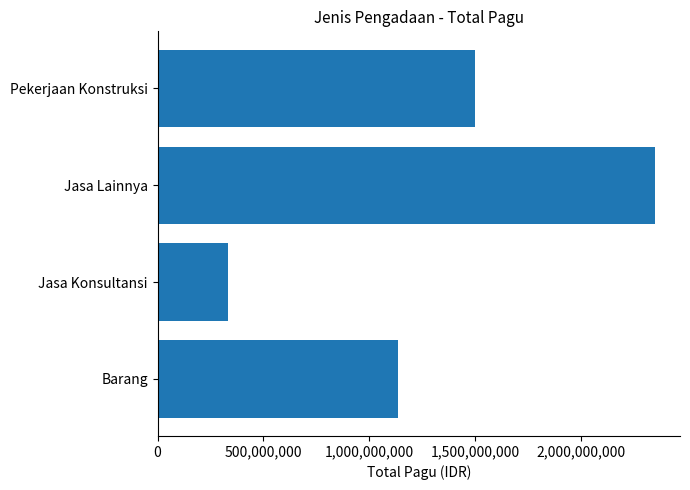

What is the smallest value displayed?

332250000